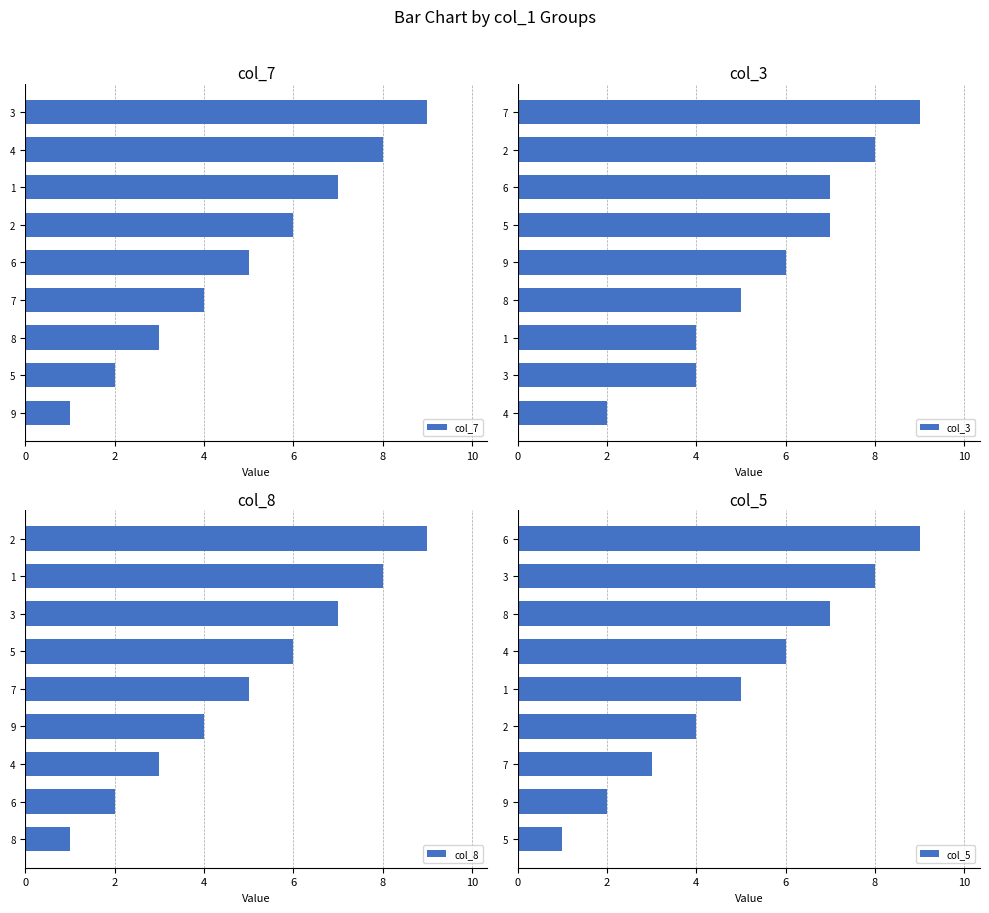

List the series in order of their peak value, lowest first.

col_7, col_3, col_8, col_5